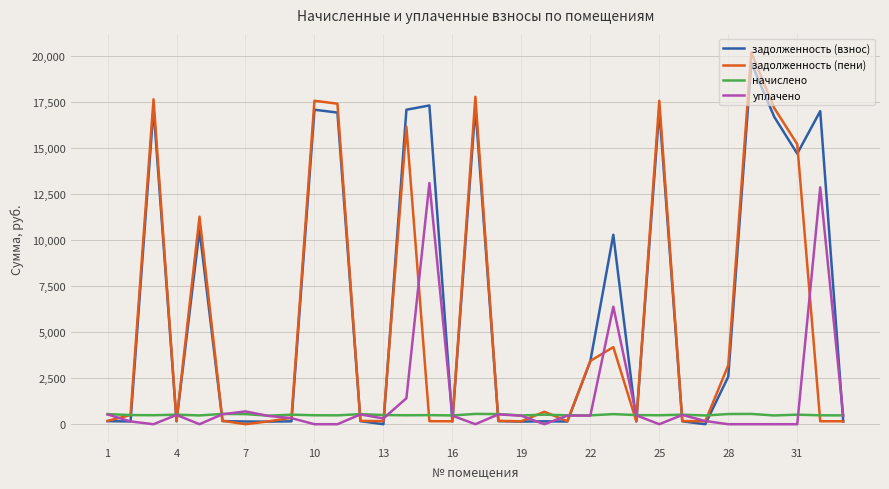

Which series has the largest total across all categories?

задолженность (взнос)